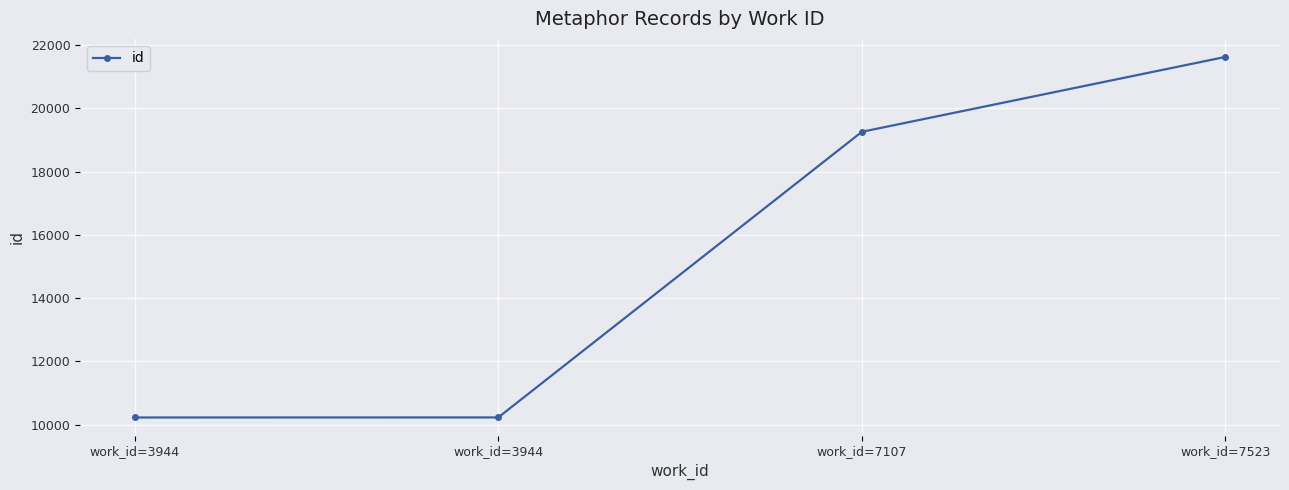

What is the sum of the values at work_id=7523 and work_id=3944?

31851